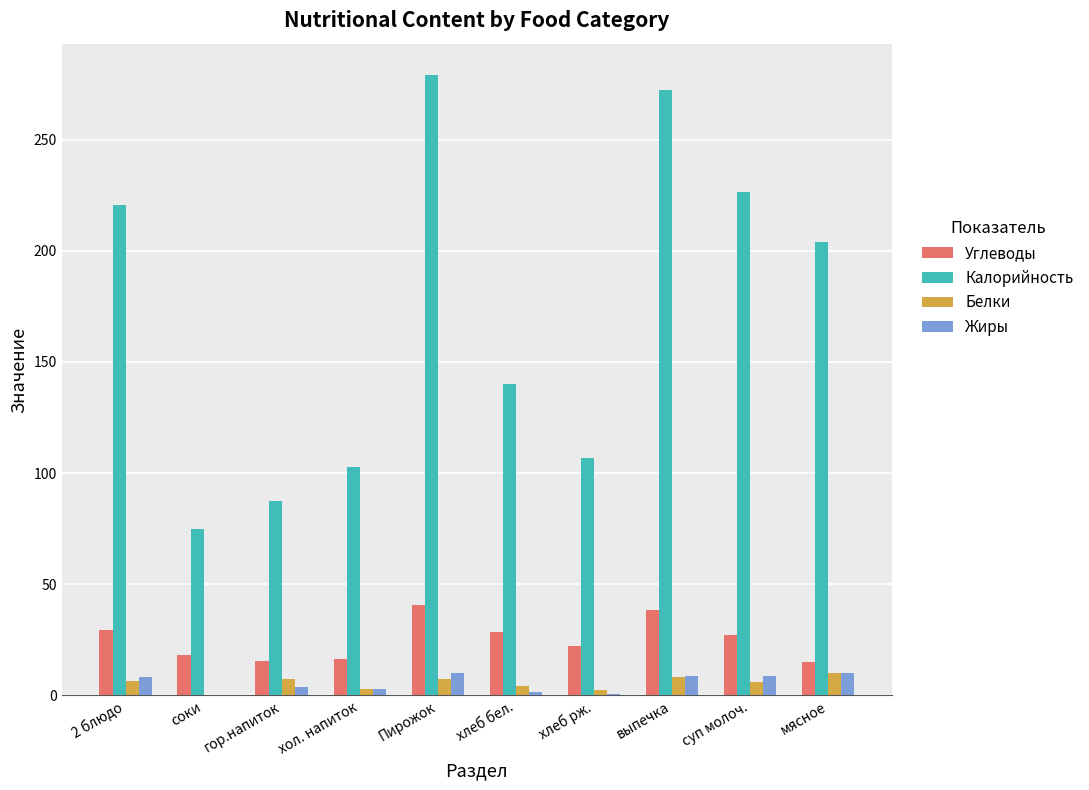

What is the sum of all Калорийность values?

1714.5